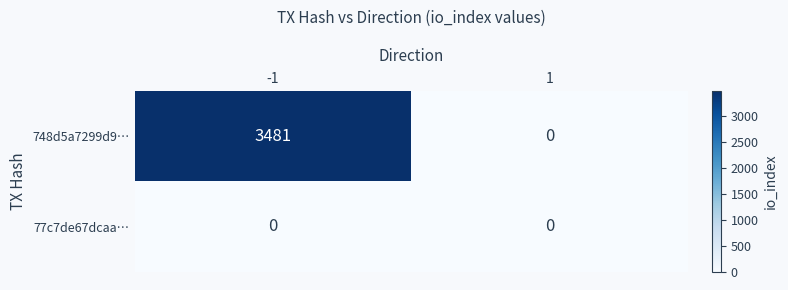

Reading left to right, list all the values displayed in this chart.

748d5a7299d9…: -1=3481	1=0
77c7de67dcaa…: -1=0	1=0